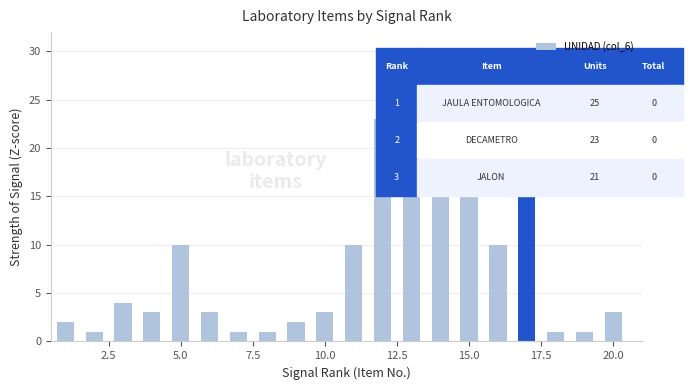

What is the smallest value displayed?

1